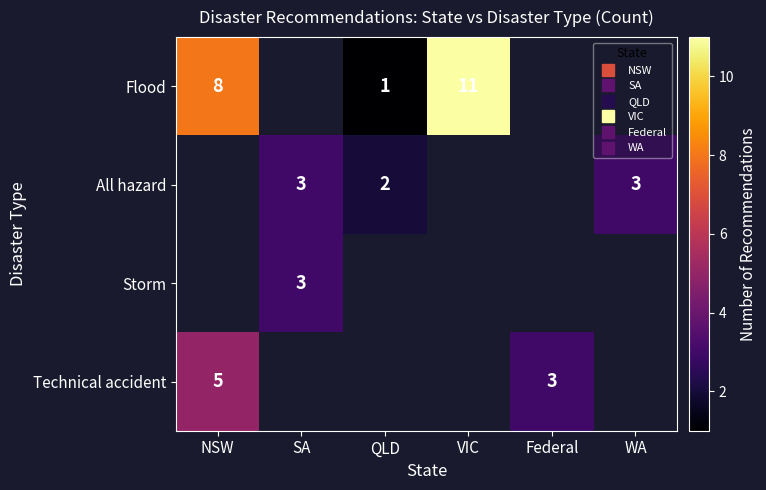

At which label does Storm reach its minimum?

NSW